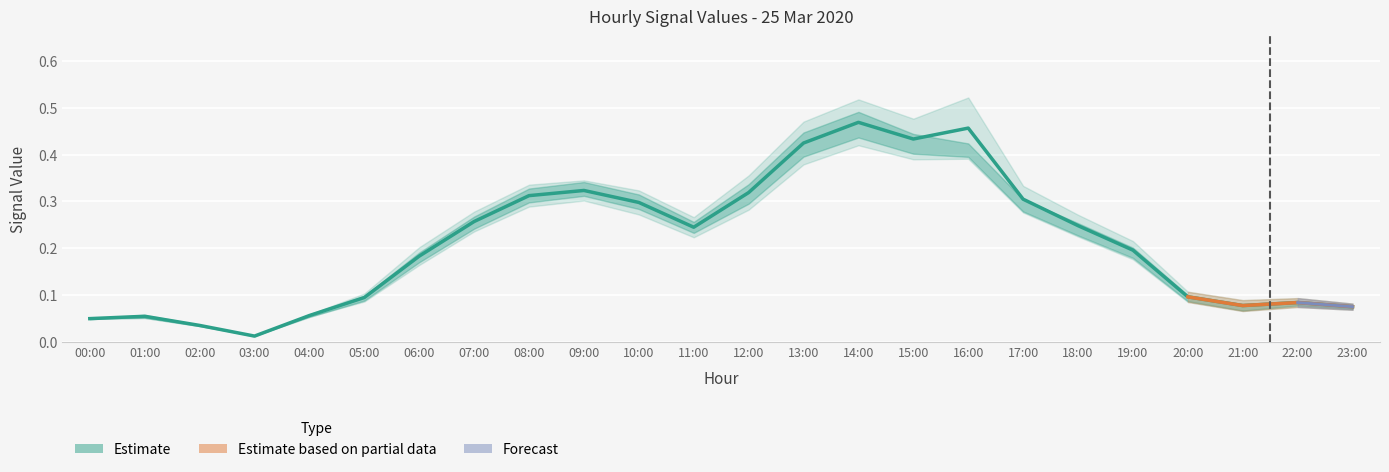

Which category has the highest value across all series?

14:00